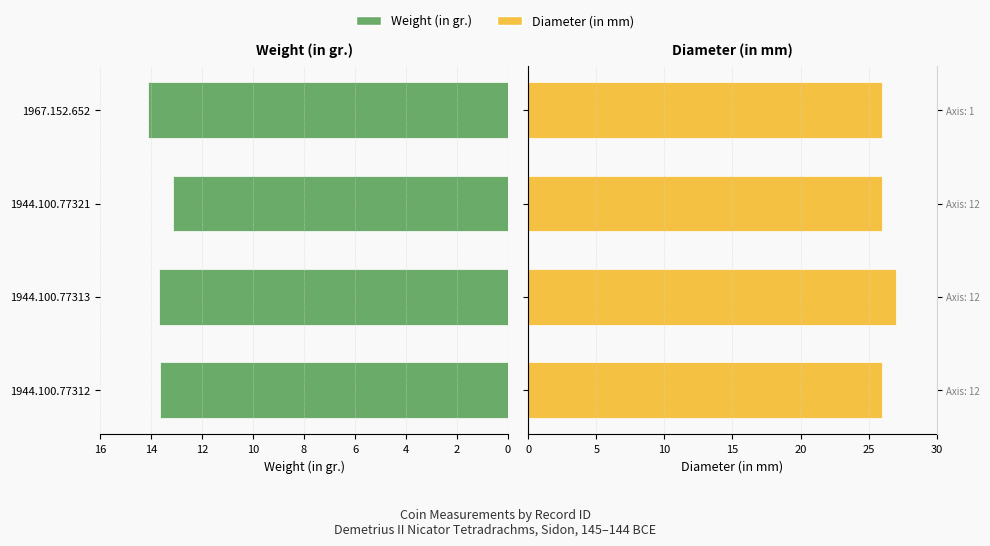

What is the total value across all series at 1944.100.77312?

39.6